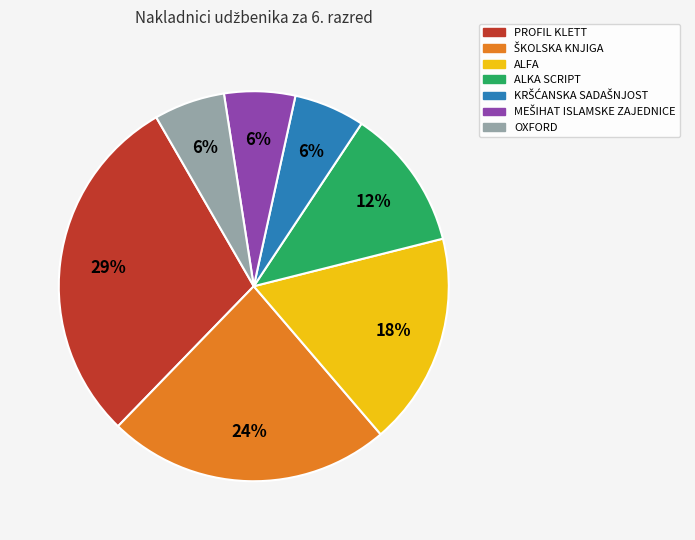

What is the ratio of the value at ALFA to the value at OXFORD?

3.0